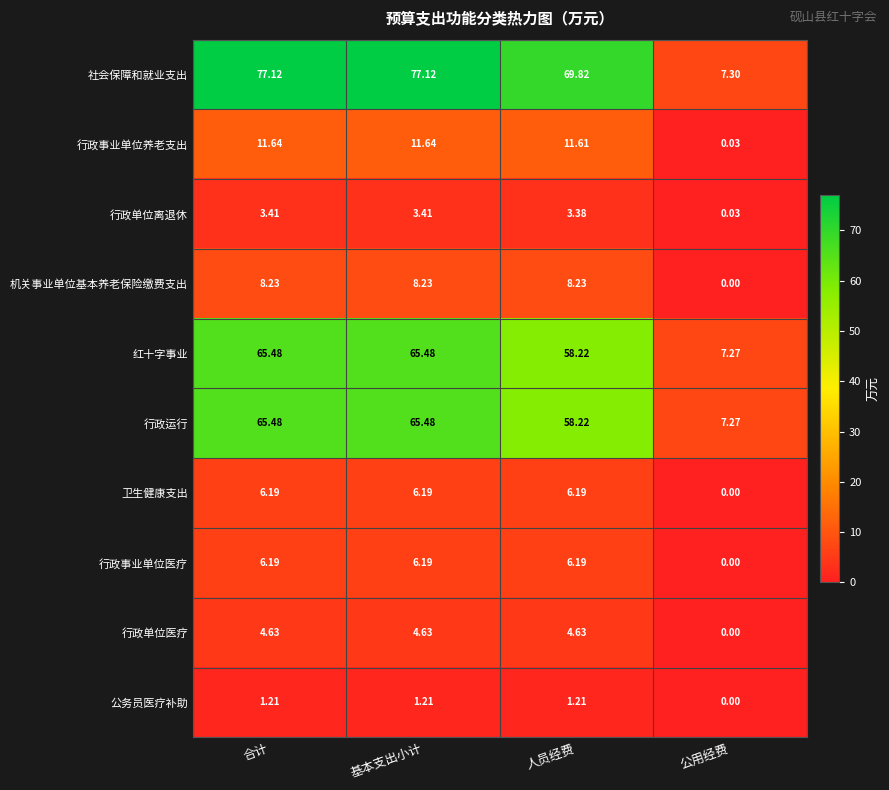

Which series has the largest range (max minus min)?

社会保障和就业支出